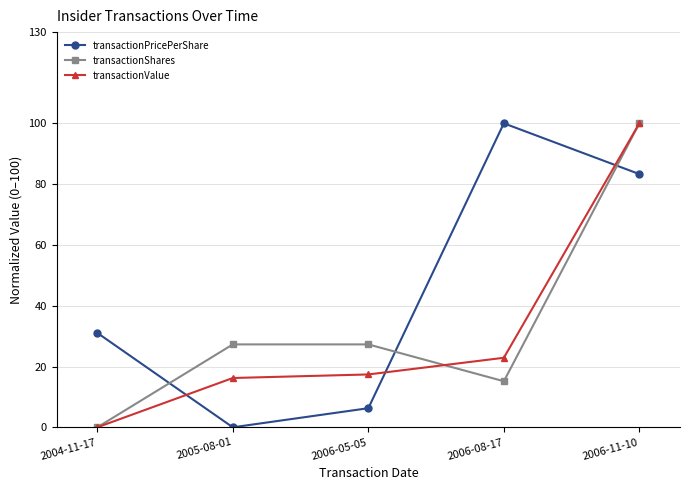

What is the spread (max minus min) of values at 2006-08-17?

84.8